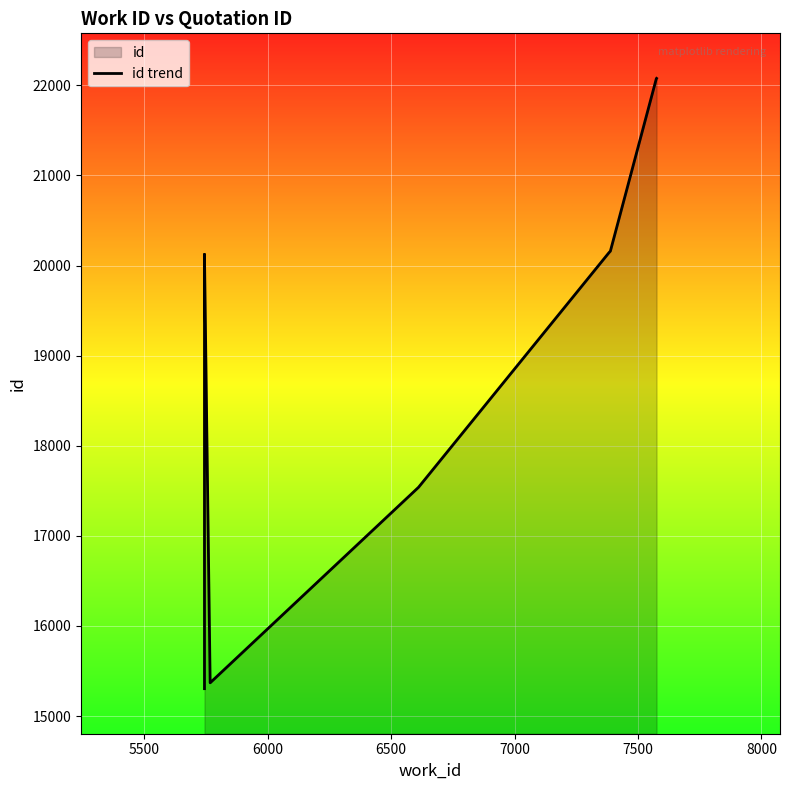

What is the label of the 7th point from the right?

6500